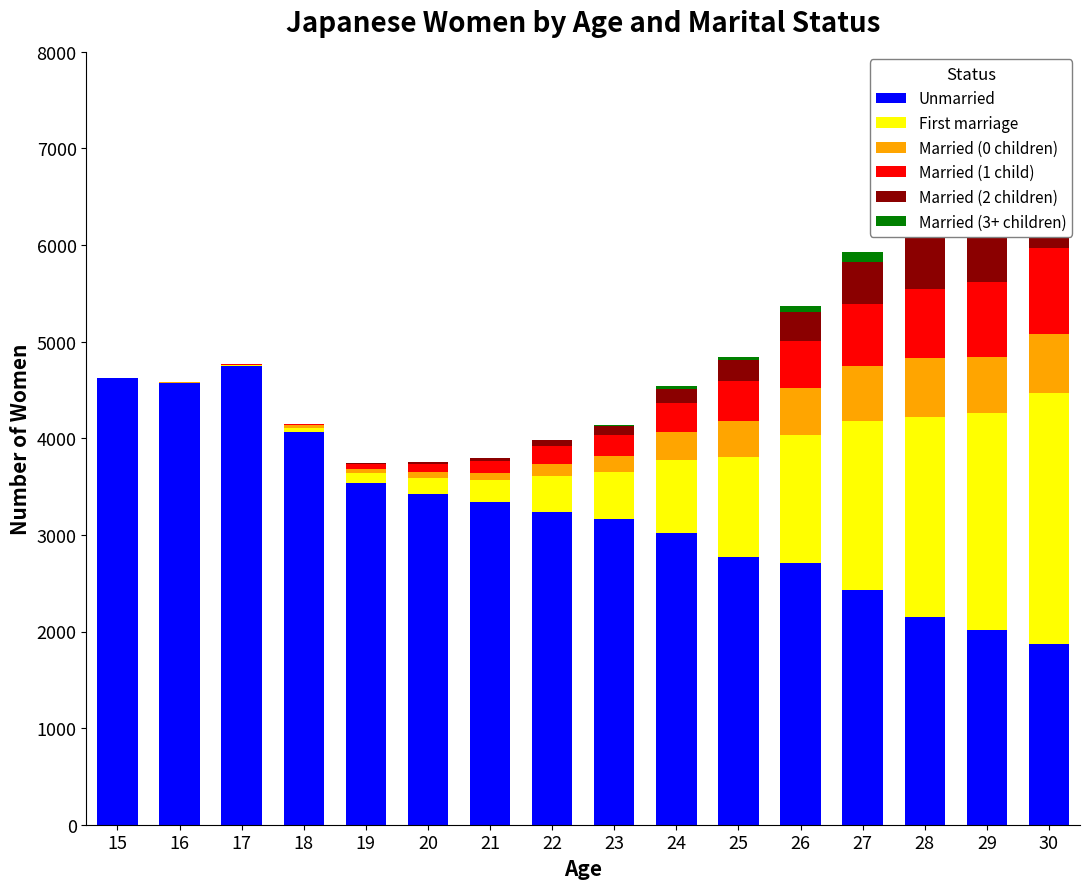

Reading left to right, extract all data points from this chart.

Unmarried: 4620	4571	4752	4063	3536	3419	3342	3242	3168	3015	2768	2704	2427	2155	2016	1875
First marriage: 4	5	7	42	106	169	229	372	487	763	1039	1333	1750	2069	2247	2597
Married (0 children): 4	2	3	29	43	58	71	116	164	288	374	485	570	604	576	611
Married (1 child): 0	2	4	9	53	90	126	190	219	297	407	485	639	721	780	888
Married (2 children): 0	0	0	4	10	21	31	60	91	149	218	295	442	598	698	837
Married (3+ children): 0	0	0	0	0	0	1	6	13	29	40	68	99	146	193	261